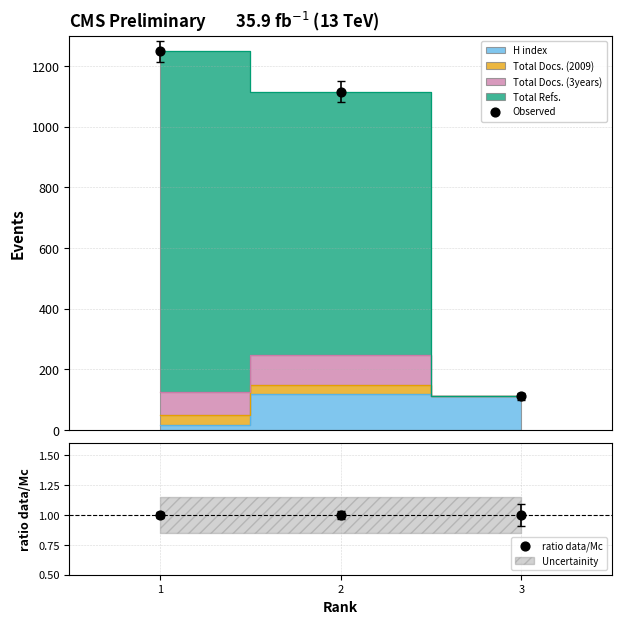

Which series has the largest total across all categories?

Observed